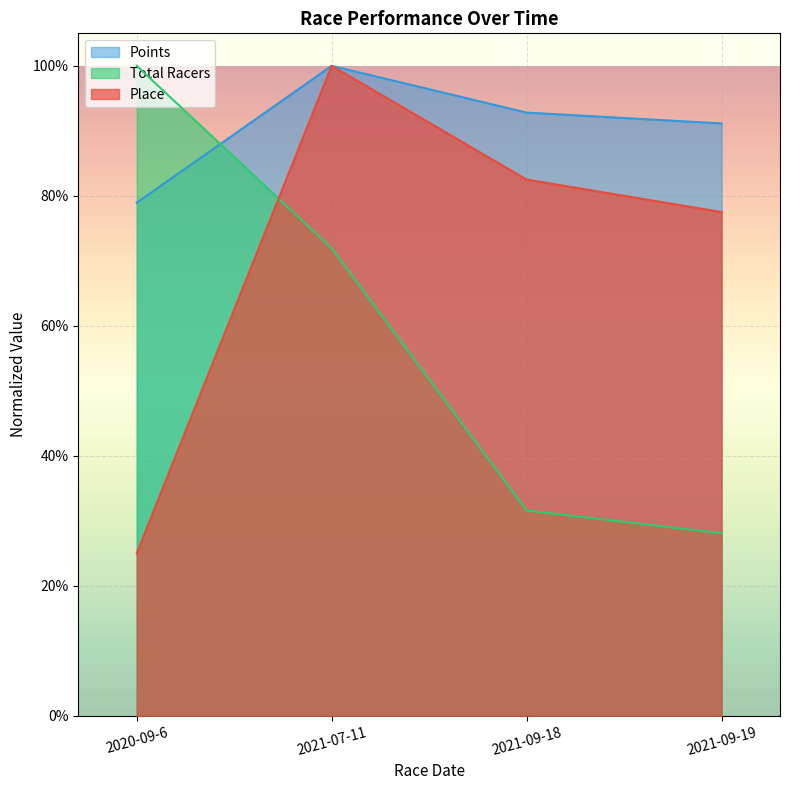

The value of Place at 2020-09-6 is 0.1. True or false?

False